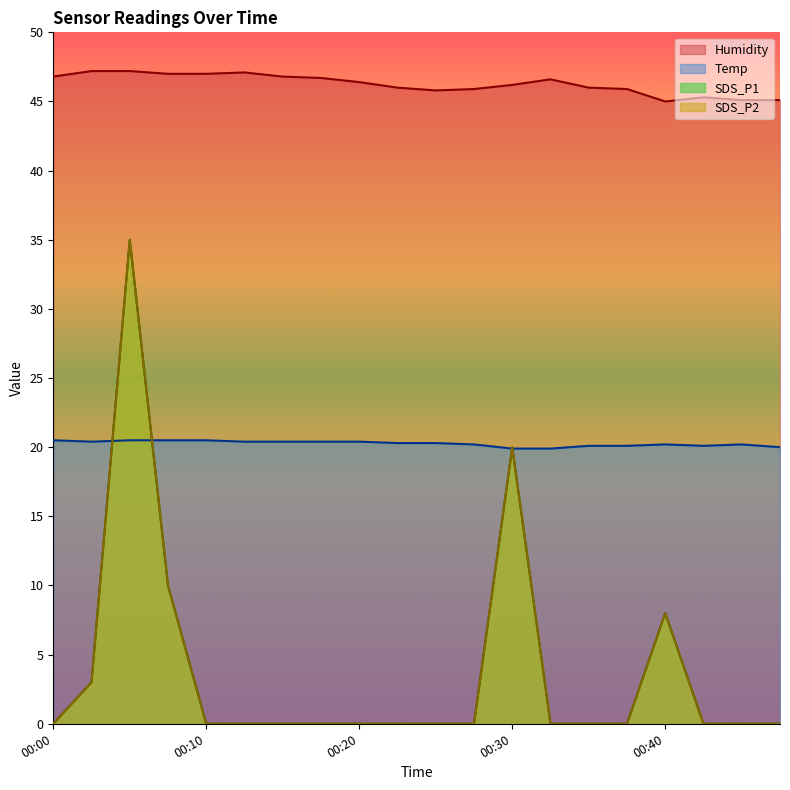

At which label is Humidity closest to 46?

00:23